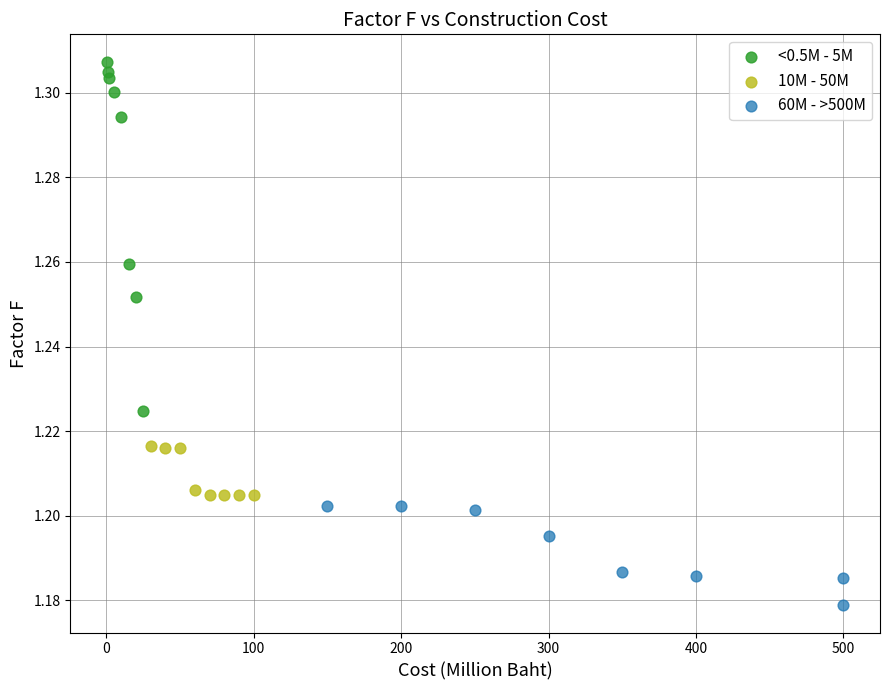

Which series has the largest Y range (max minus min)?

<0.5M - 5M